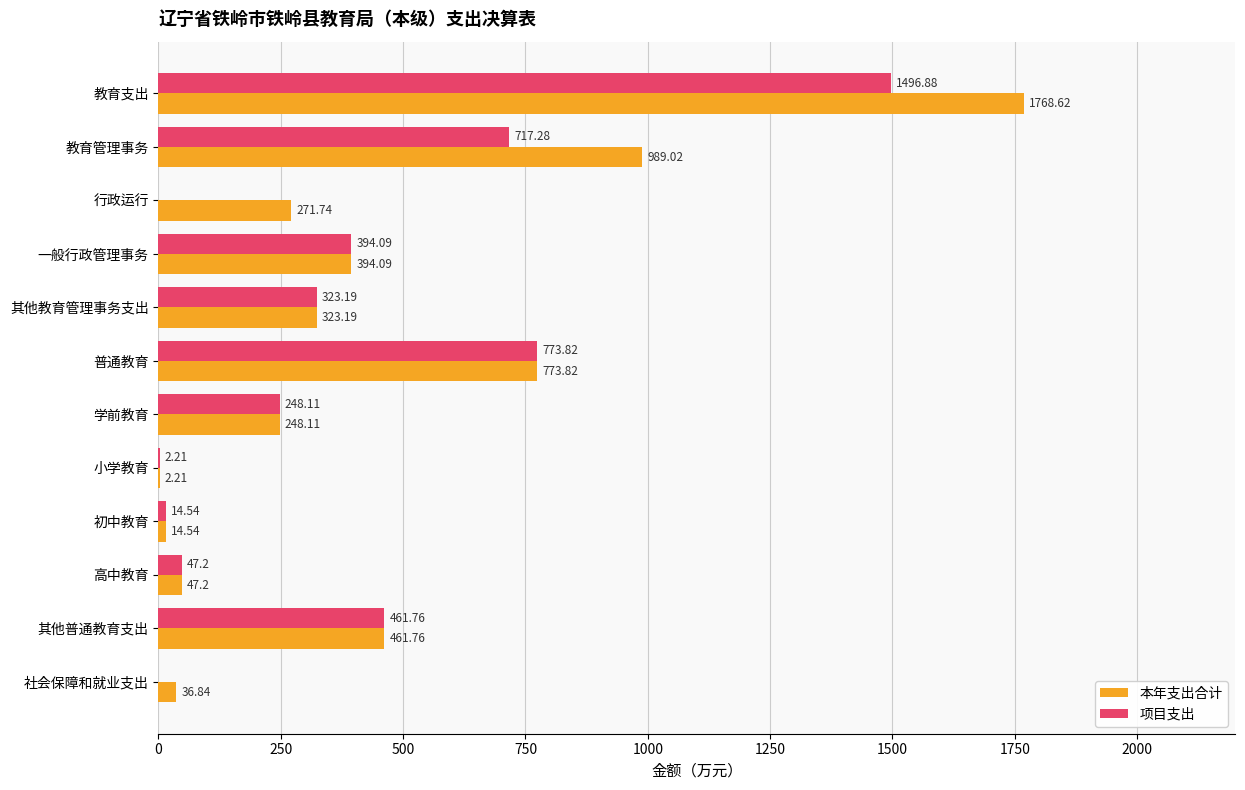

At which category is the sum across all series the highest?

教育支出